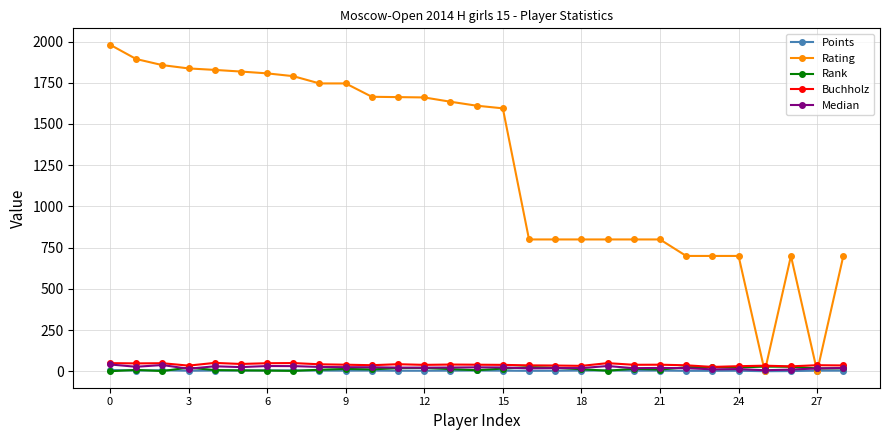

Which series has the largest total across all categories?

Rating